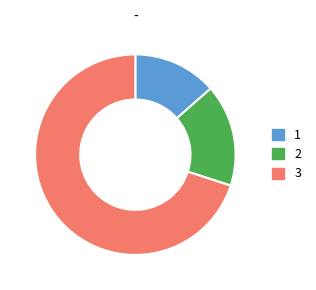

Which has a higher value, 3 or 1?

3